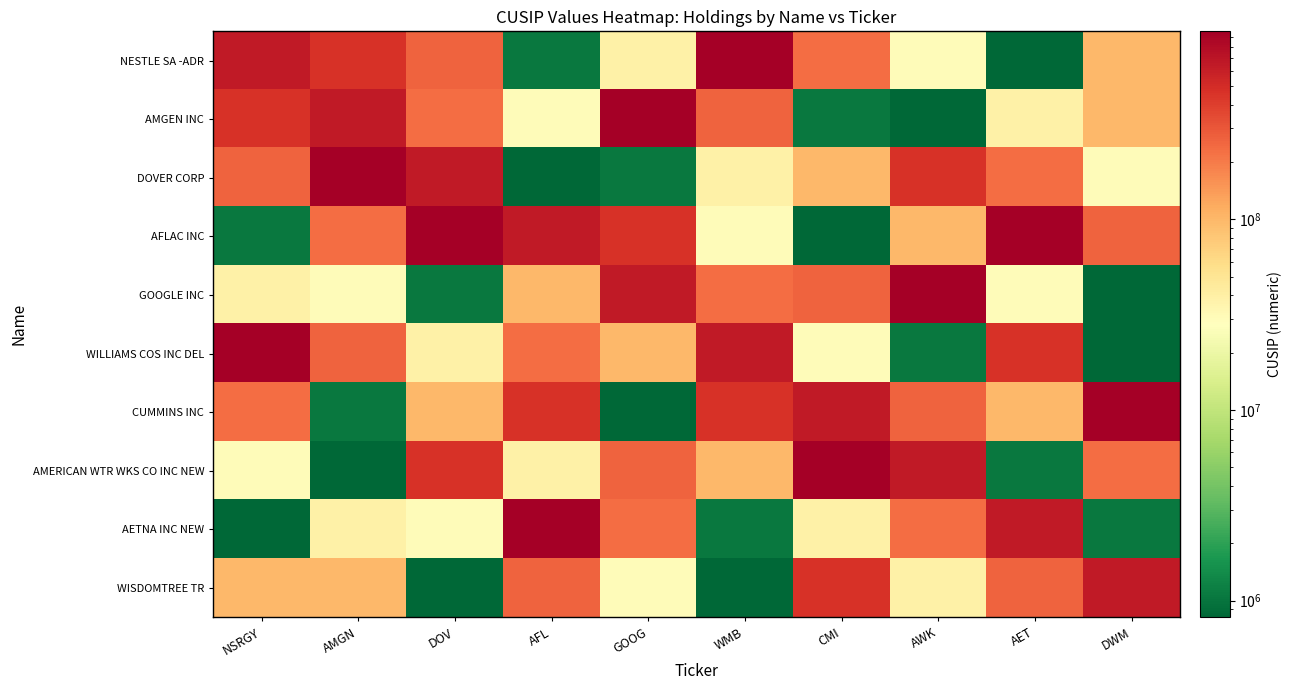

Reading left to right, what are all the values shown in this chart?

NESTLE SA -ADR: NSRGY=641069406	AMGN=460003108	DOV=260003108	AFL=1055102	GOOG=38259706	WMB=969457100	CMI=231021106	AWK=30420103	AET=817708	DWM=97717703
AMGEN INC: NSRGY=460003108	AMGN=641069406	DOV=231021106	AFL=30420103	GOOG=969457100	WMB=260003108	CMI=1055102	AWK=817708	AET=38259706	DWM=97717703
DOVER CORP: NSRGY=260003108	AMGN=969457100	DOV=641069406	AFL=817708	GOOG=1055102	WMB=38259706	CMI=97717703	AWK=460003108	AET=231021106	DWM=30420103
AFLAC INC: NSRGY=1055102	AMGN=231021106	DOV=969457100	AFL=641069406	GOOG=460003108	WMB=30420103	CMI=817708	AWK=97717703	AET=969457100	DWM=260003108
GOOGLE INC: NSRGY=38259706	AMGN=30420103	DOV=1055102	AFL=97717703	GOOG=641069406	WMB=231021106	CMI=260003108	AWK=969457100	AET=30420103	DWM=817708
WILLIAMS COS INC DEL: NSRGY=969457100	AMGN=260003108	DOV=38259706	AFL=231021106	GOOG=97717703	WMB=641069406	CMI=30420103	AWK=1055102	AET=460003108	DWM=817708
CUMMINS INC: NSRGY=231021106	AMGN=1055102	DOV=97717703	AFL=460003108	GOOG=817708	WMB=460003108	CMI=641069406	AWK=260003108	AET=97717703	DWM=969457100
AMERICAN WTR WKS CO INC NEW: NSRGY=30420103	AMGN=817708	DOV=460003108	AFL=38259706	GOOG=260003108	WMB=97717703	CMI=969457100	AWK=641069406	AET=1055102	DWM=231021106
AETNA INC NEW: NSRGY=817708	AMGN=38259706	DOV=30420103	AFL=969457100	GOOG=231021106	WMB=1055102	CMI=38259706	AWK=231021106	AET=641069406	DWM=1055102
WISDOMTREE TR: NSRGY=97717703	AMGN=97717703	DOV=817708	AFL=260003108	GOOG=30420103	WMB=817708	CMI=460003108	AWK=38259706	AET=260003108	DWM=641069406